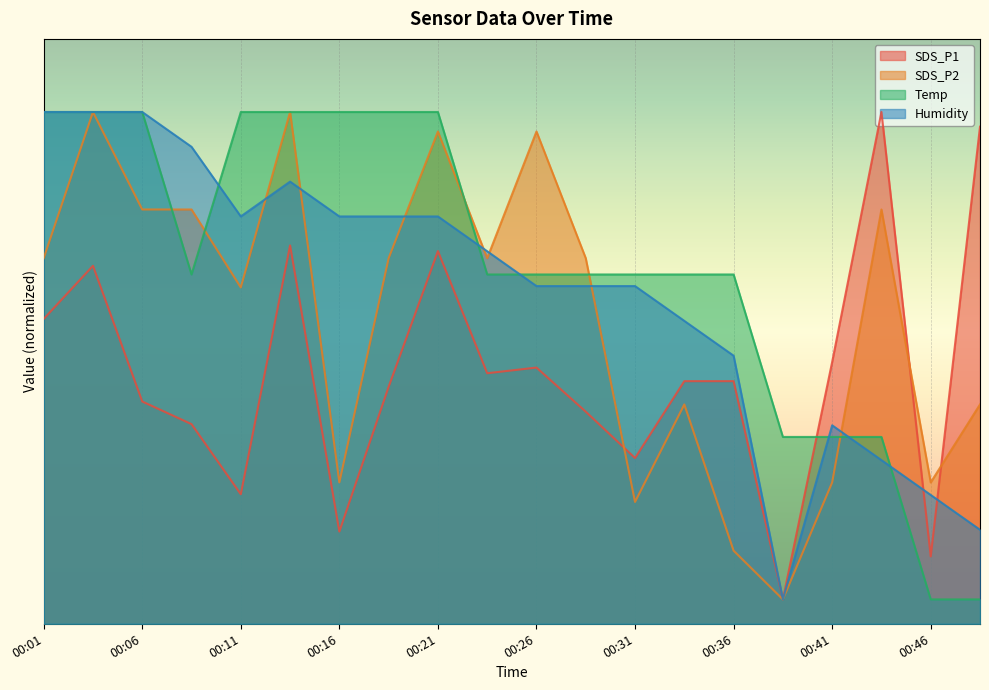

What is the sum of all SDS_P1 values?

103.1